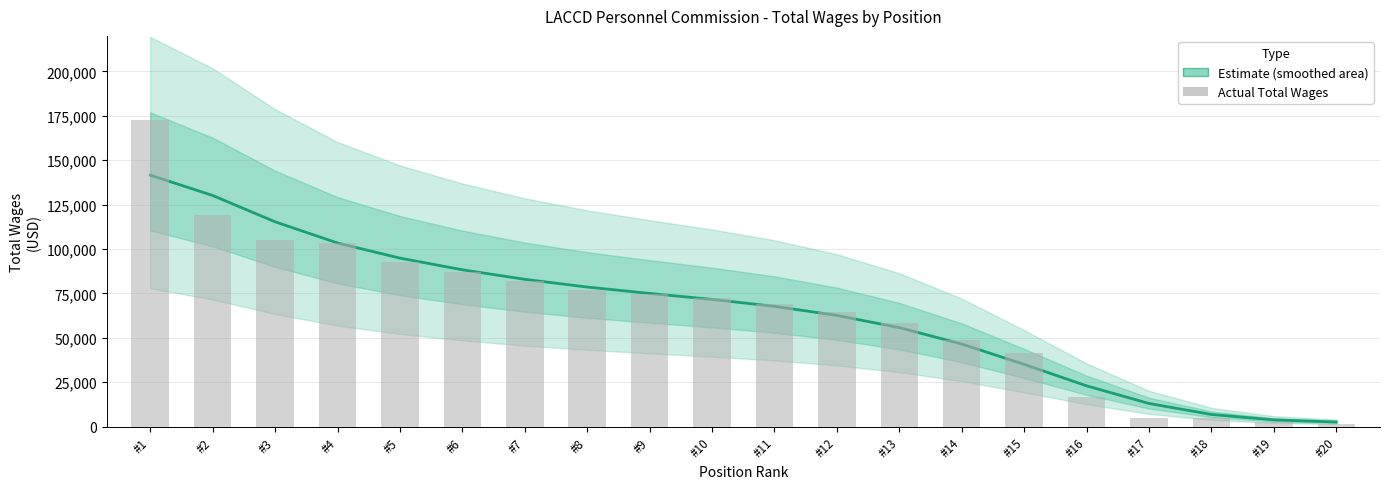

What is the ratio of the value at #16 to the value at #2?

0.2